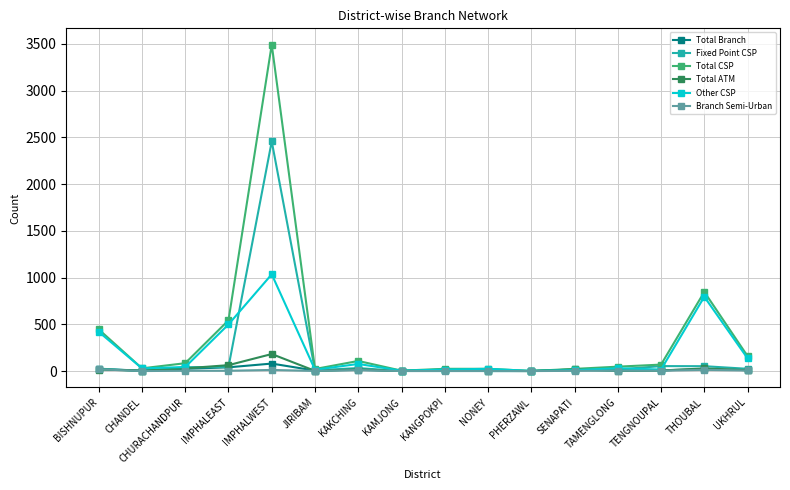

At which label does Fixed Point CSP first exceed 24?

BISHNUPUR